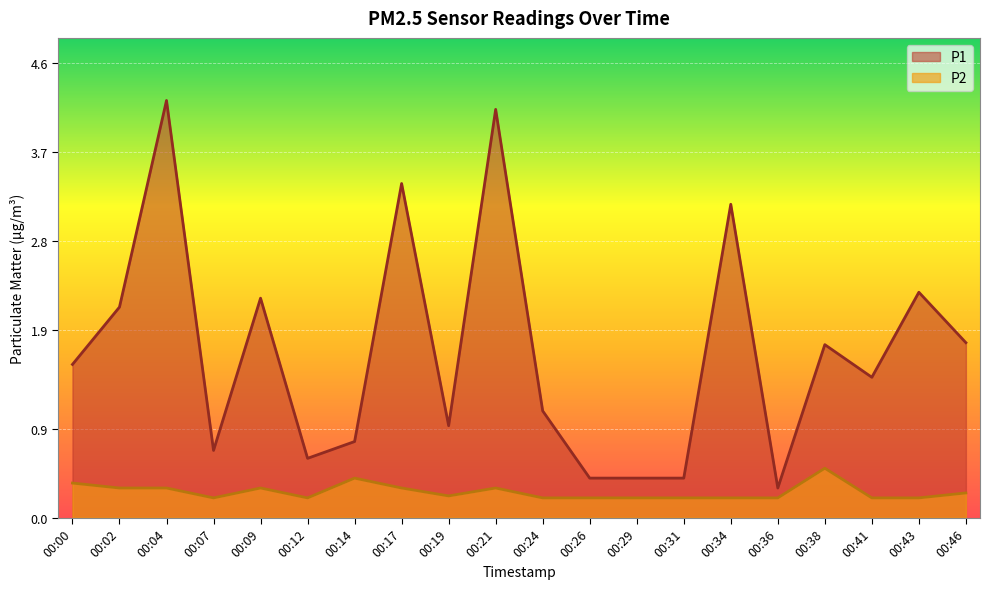

True or false: P1 and P2 intersect in this chart.

False